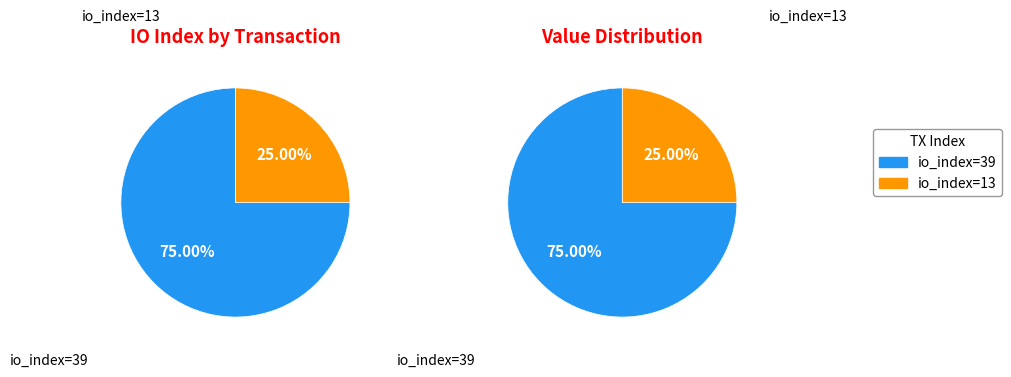

To the nearest percent, what is the average slice percentage?

50%